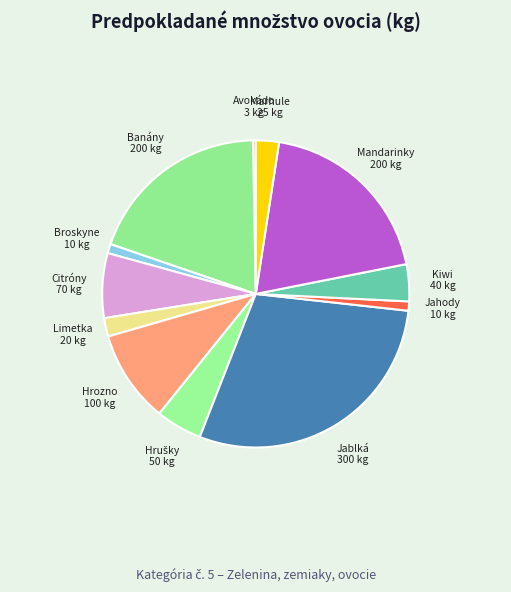

Is there any slice that represents more than half of the pie?

No